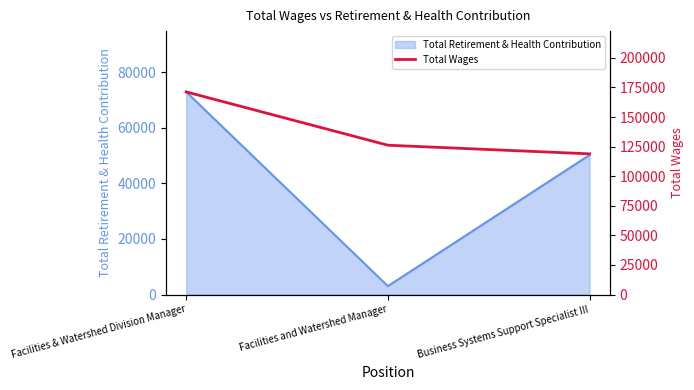

Count the number of values greater than 126168.

1